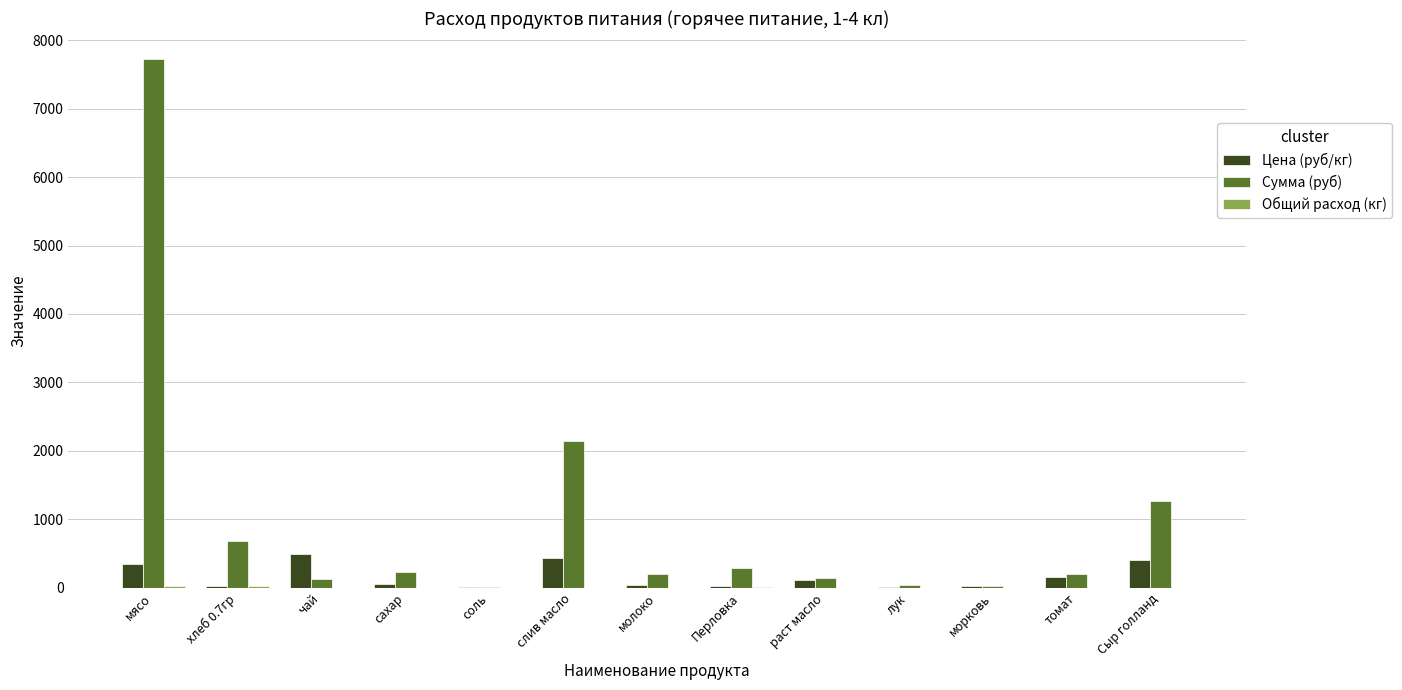

True or false: Сумма (руб) has a value of 1274.0 at Сыр голланд.

True